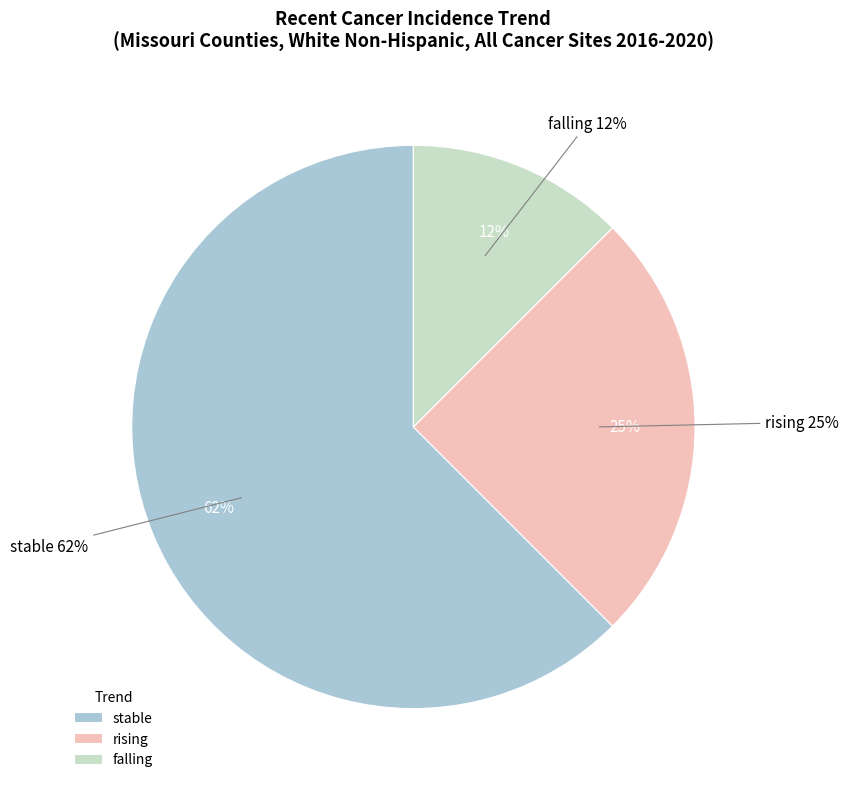

Which has a higher value, falling or stable?

stable